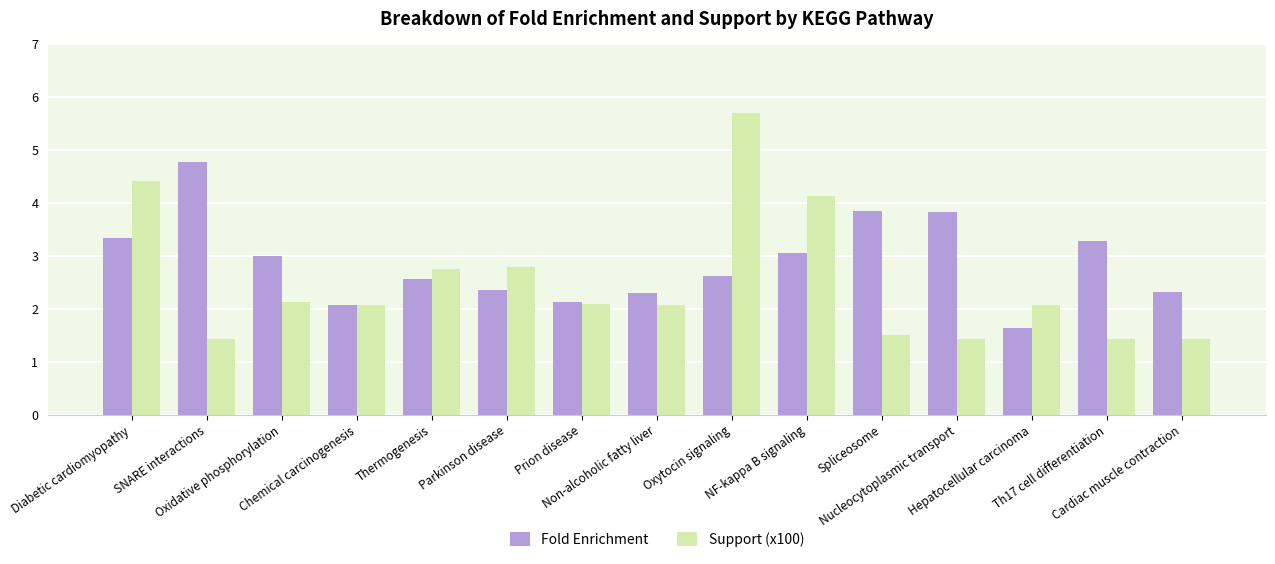

How many data points does each series have?

15